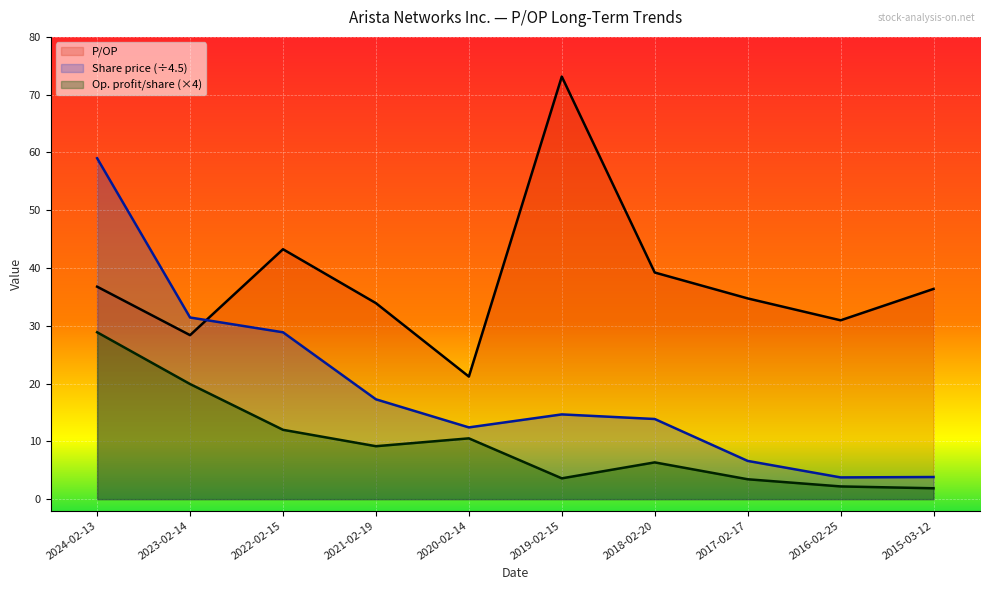

What is the spread (max minus min) of values at 2024-02-13?

30.1